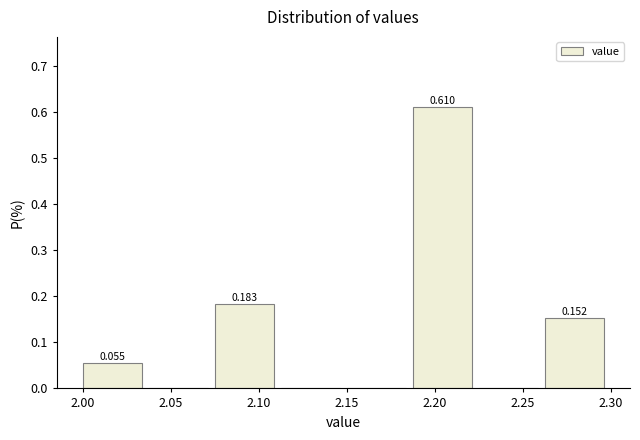

Which range on the x-axis has the tallest bar?

2.190 to 2.225